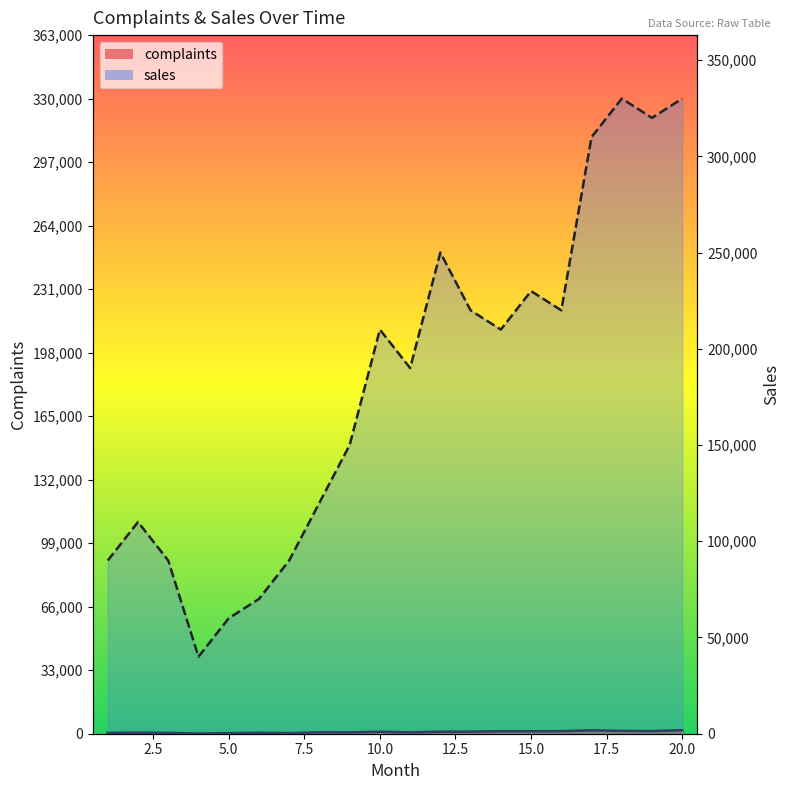

What is the value of the sales point at the 5th from the left?

60000